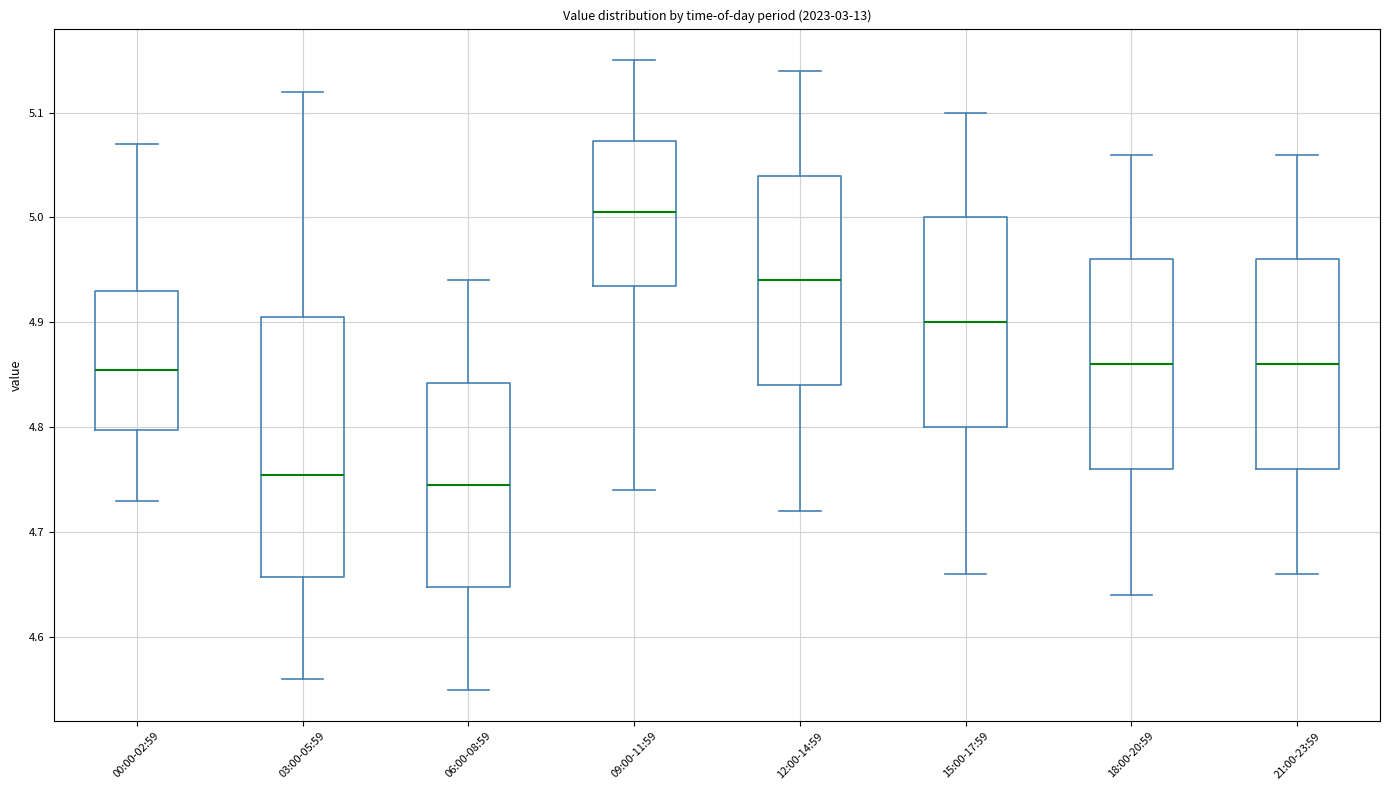

Which box is the tallest, from its lower edge to its upper edge?

03:00-05:59